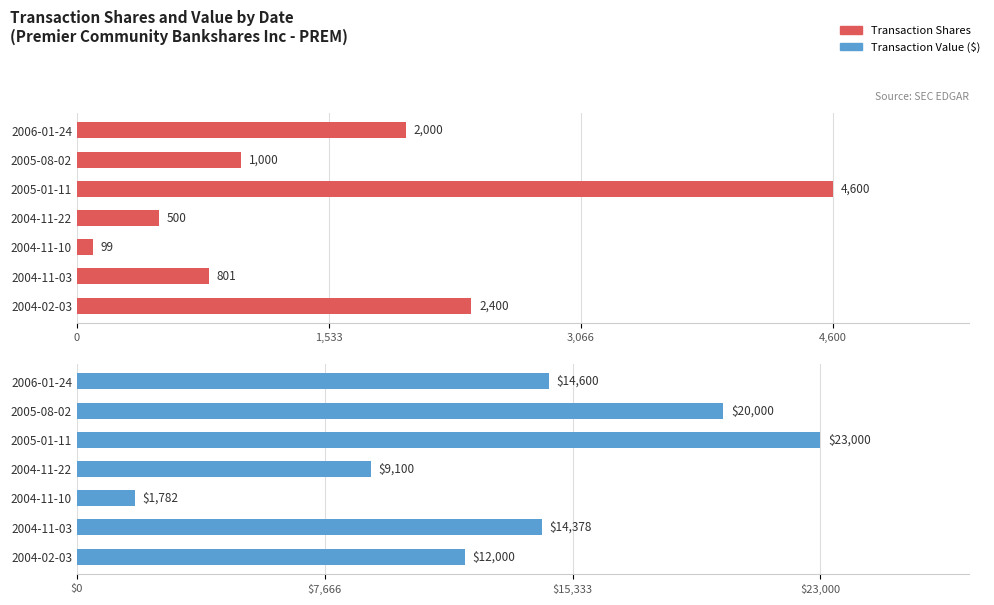

How many groups of bars are there?

7